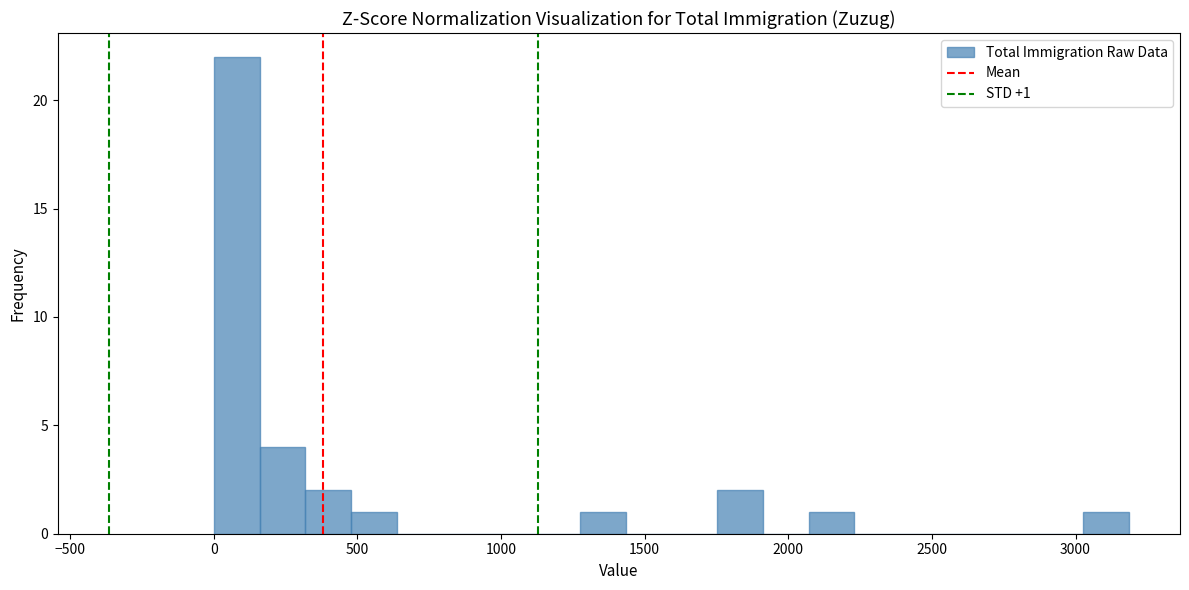

Read against the x-axis, roughly where is the centre of the tallest bar?

100